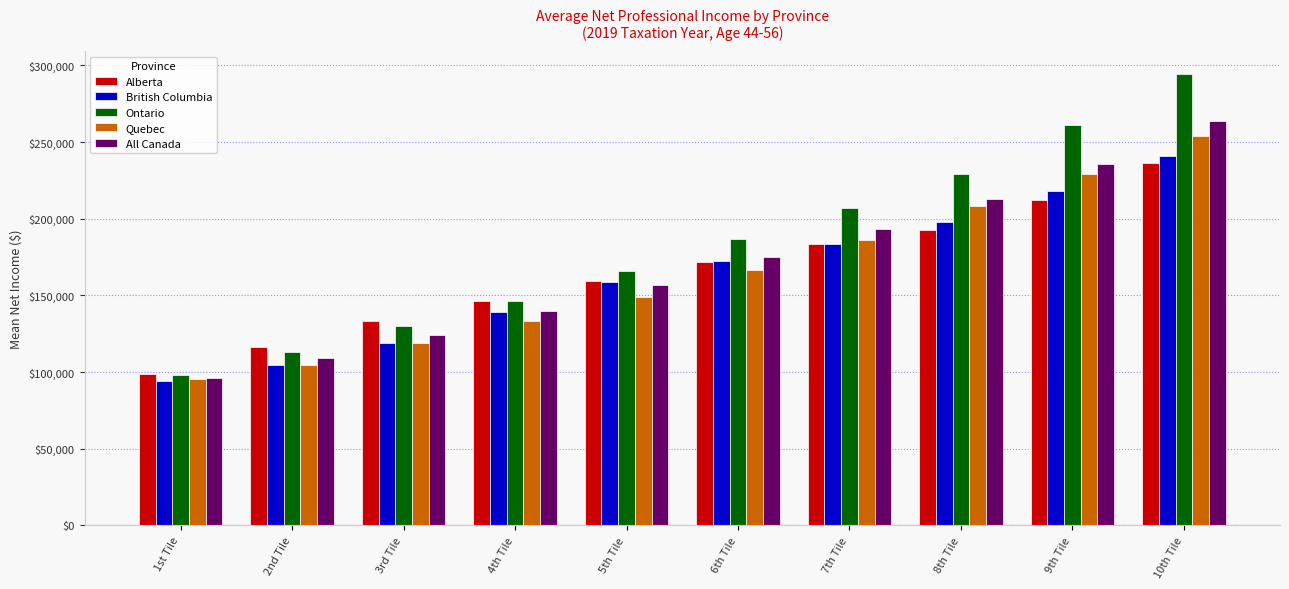

Which series has the largest total across all categories?

Ontario